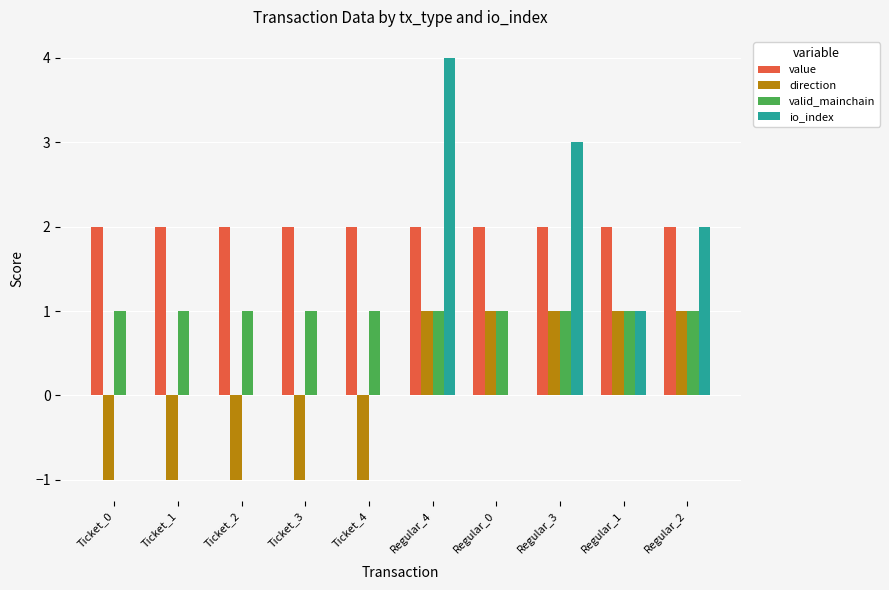

Are the bars horizontal?

No